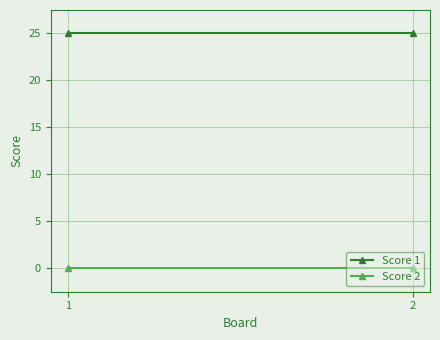

At which category does the chart reach its peak across all series?

1